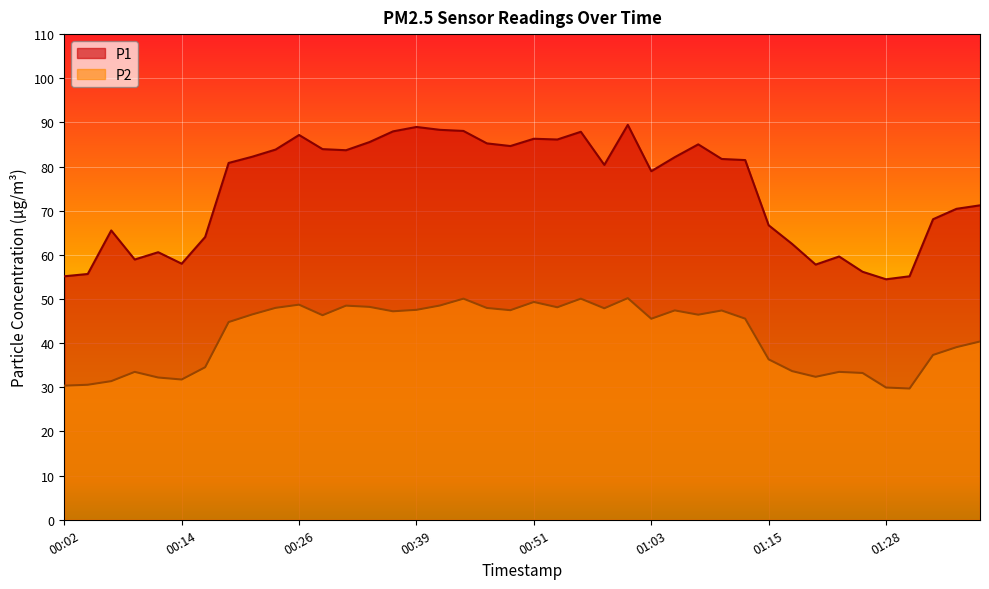

At which category is the sum across all series the highest?

01:01